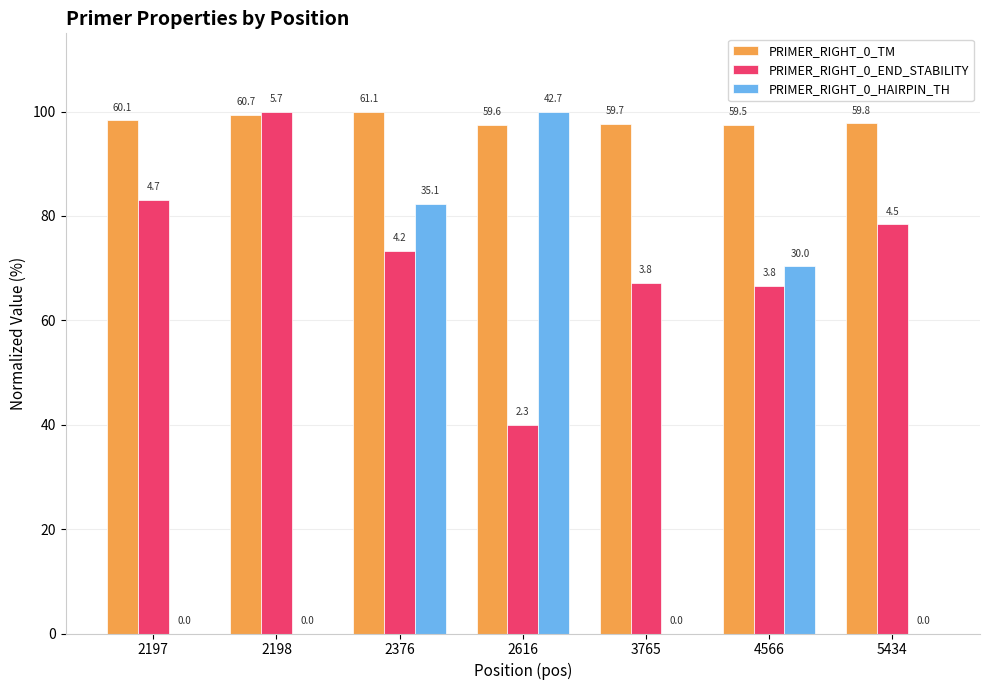

Are the bars horizontal?

No